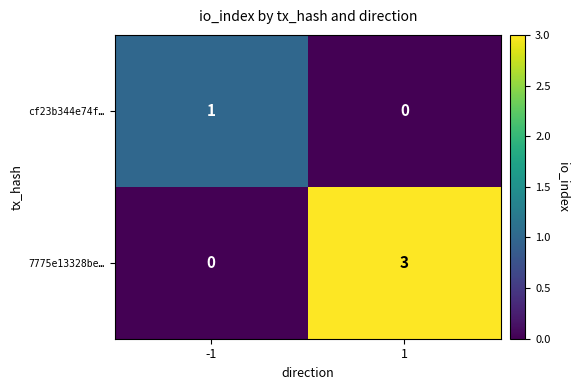

Between -1 and 1, which series saw the biggest shift?

7775e13328be…